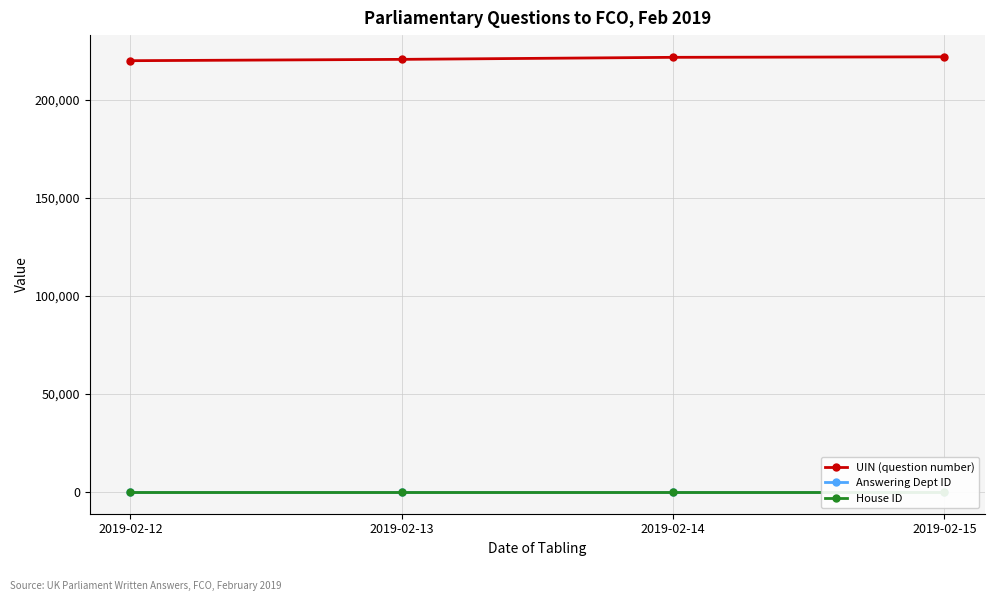

Reading right to left, extract all data points from this chart.

UIN (question number): 2019-02-15=222038	2019-02-14=221786	2019-02-13=220748	2019-02-12=220070
Answering Dept ID: 2019-02-15=16	2019-02-14=16	2019-02-13=16	2019-02-12=16
House ID: 2019-02-15=1	2019-02-14=1	2019-02-13=1	2019-02-12=1